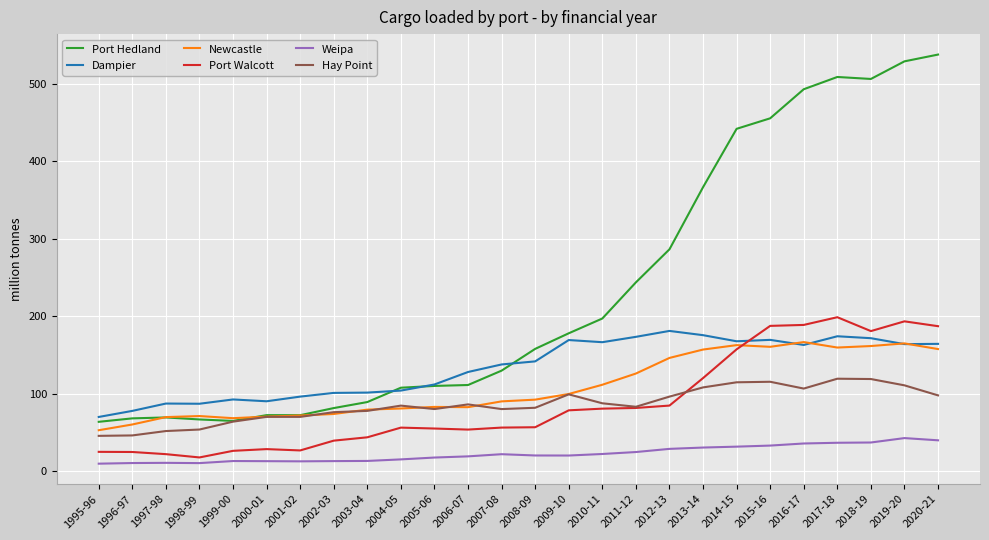

What position from the right is 2008-09?

13